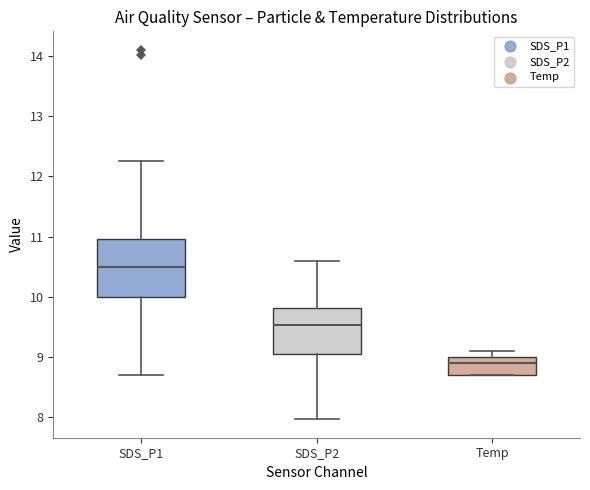

Reading left to right, read every box against the y-axis: the position of its median line, the range the box covers, and the ends of its whiskers. The values are not printed on the chart, so give them approximately, as read against the axis.

SDS_P1: median 10.5, box 10.0 to 11.0, whiskers 8.7 to 12.3
SDS_P2: median 9.5, box 9.1 to 9.8, whiskers 8.0 to 10.6
Temp: median 8.9, box 8.7 to 9.0, whiskers 8.7 to 9.1